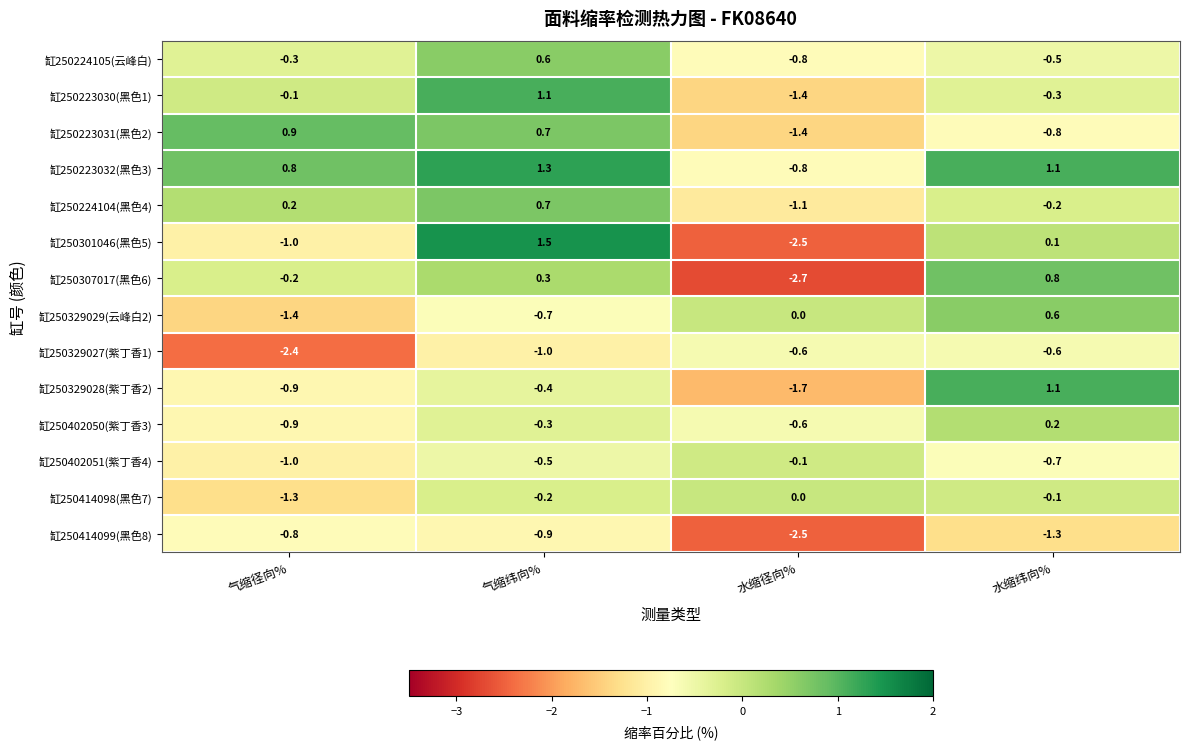

What is the difference between the maximum and minimum values in the 缸250414099(黑色8) series?

1.7